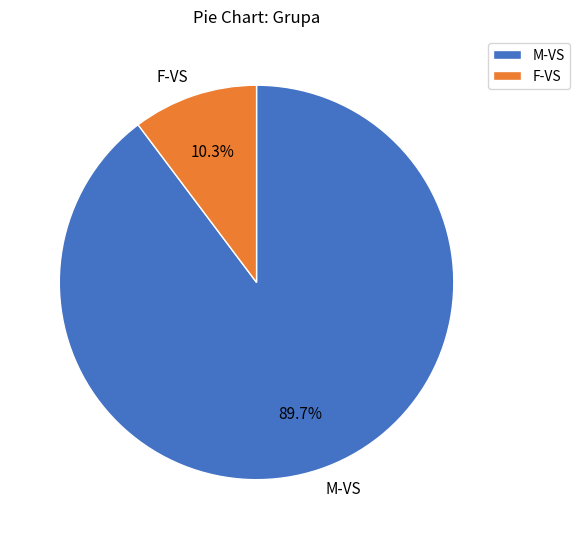

What is the smallest slice in the pie chart?

F-VS